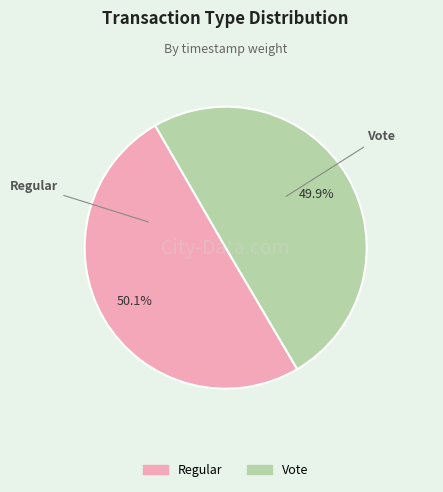

What is the ratio of the value at Vote to the value at Regular?

1.0